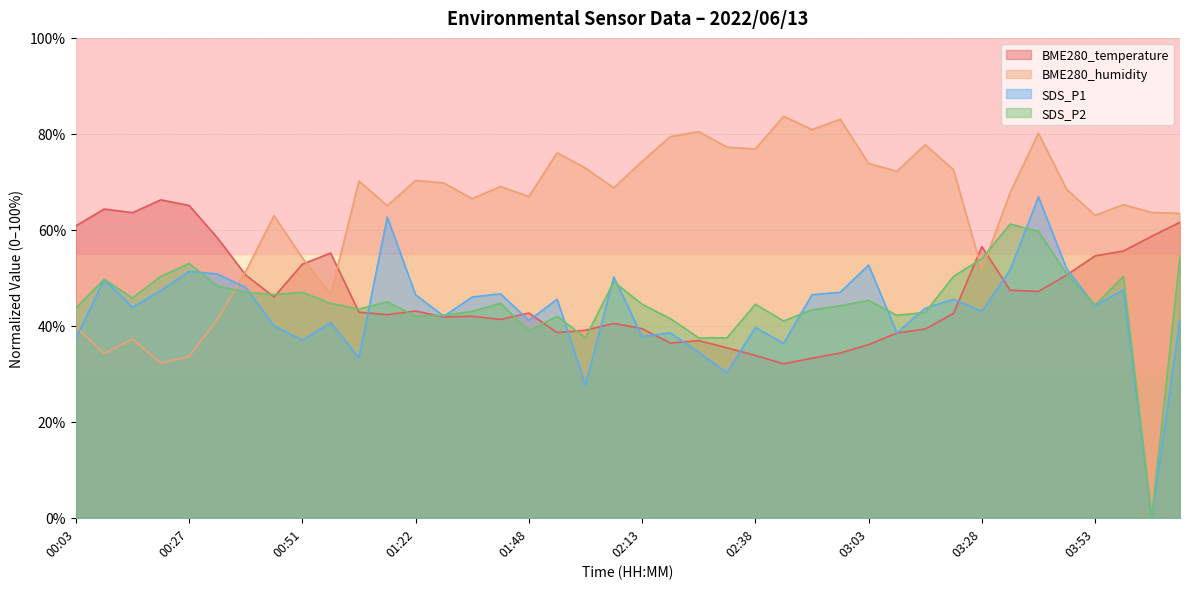

List the series in order of their peak value, lowest first.

SDS_P2, BME280_temperature, SDS_P1, BME280_humidity